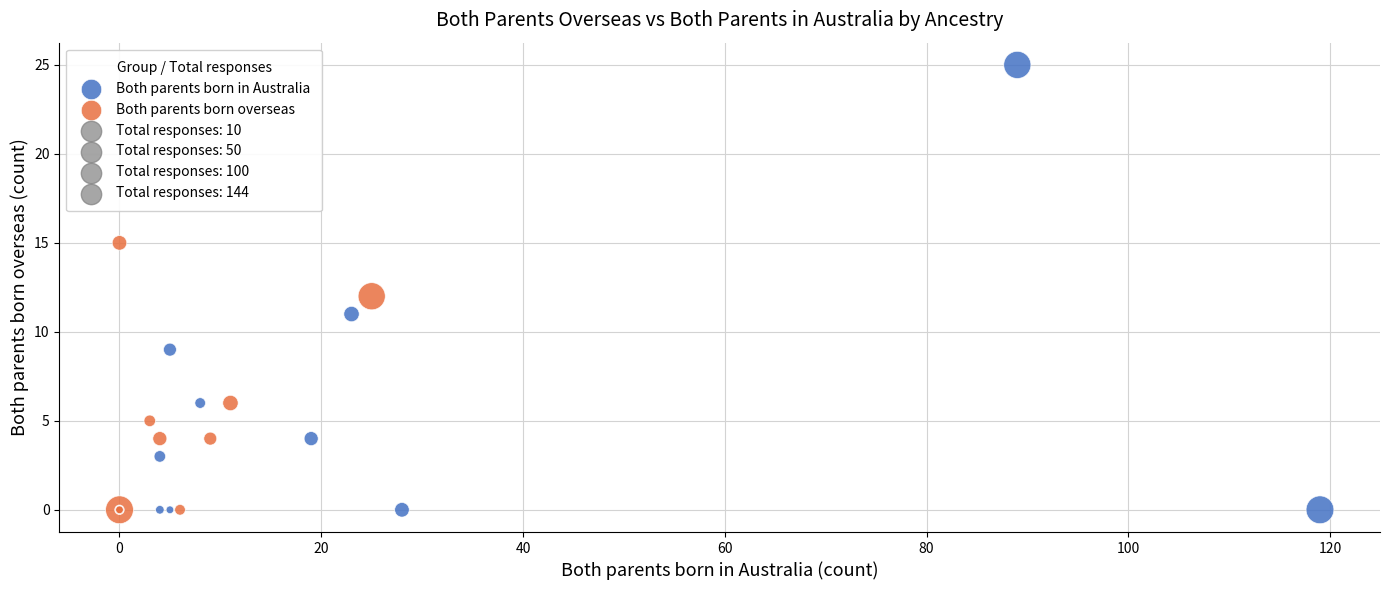

Which series reaches the maximum Y coordinate?

Both parents born in Australia